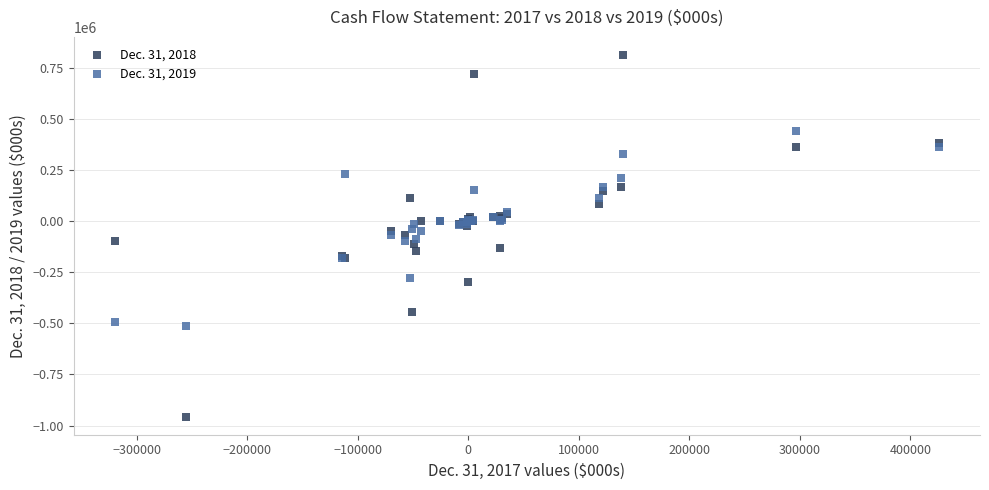

Which series has the largest Y range (max minus min)?

Dec. 31, 2018